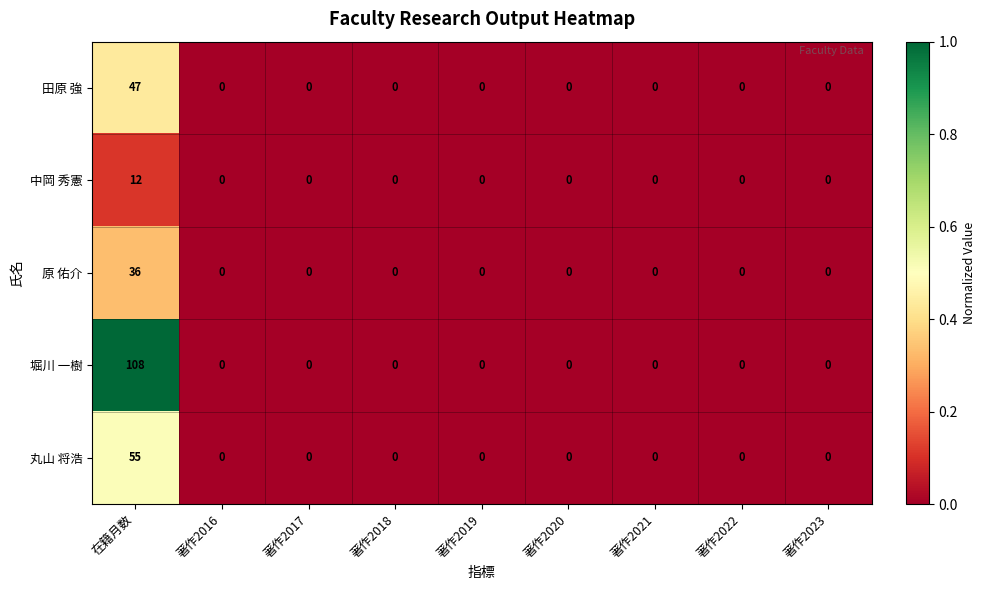

What is the average value of the 田原 強 series?

5